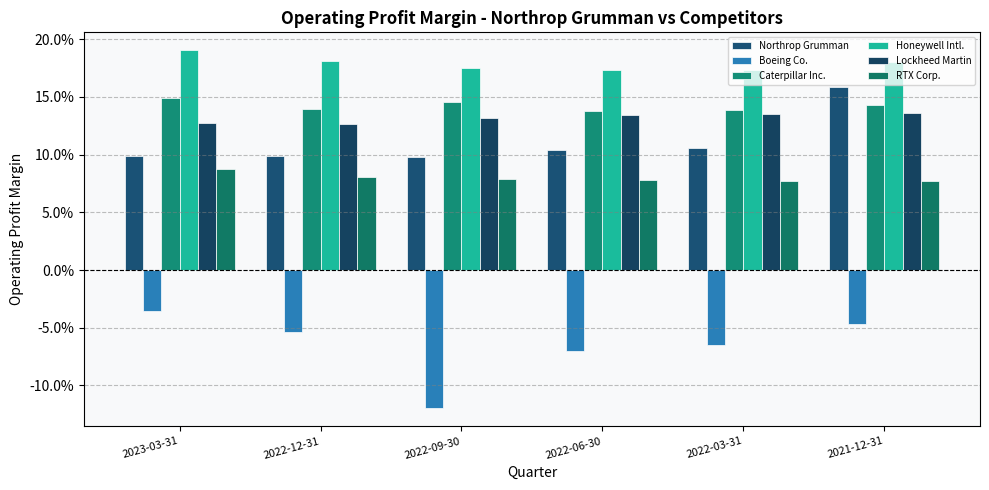

At how many categories does at least one series exceed 0?

6